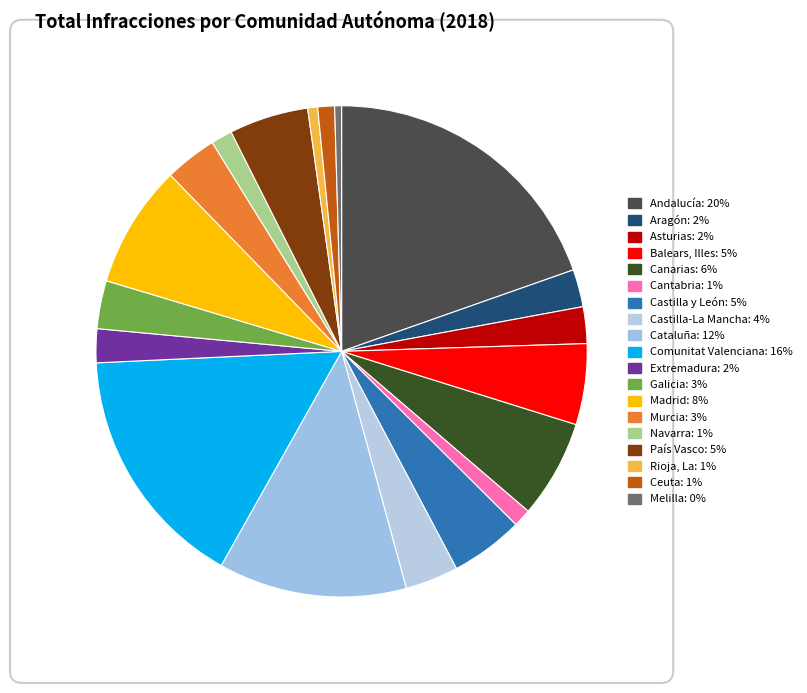

Which slice is the largest?

Andalucía